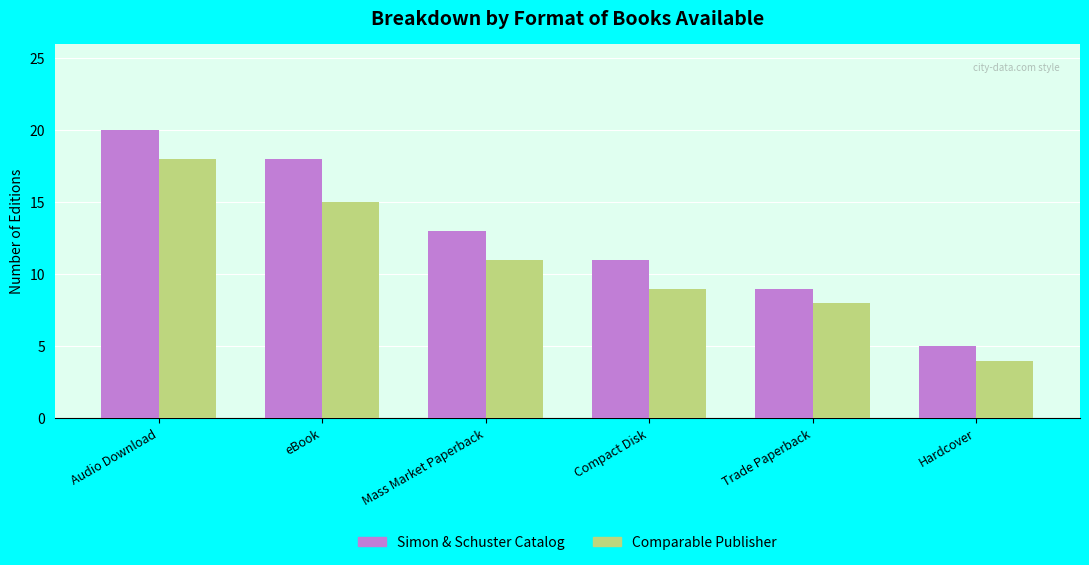

The Comparable Publisher series shows 5 at Trade Paperback. True or false?

False